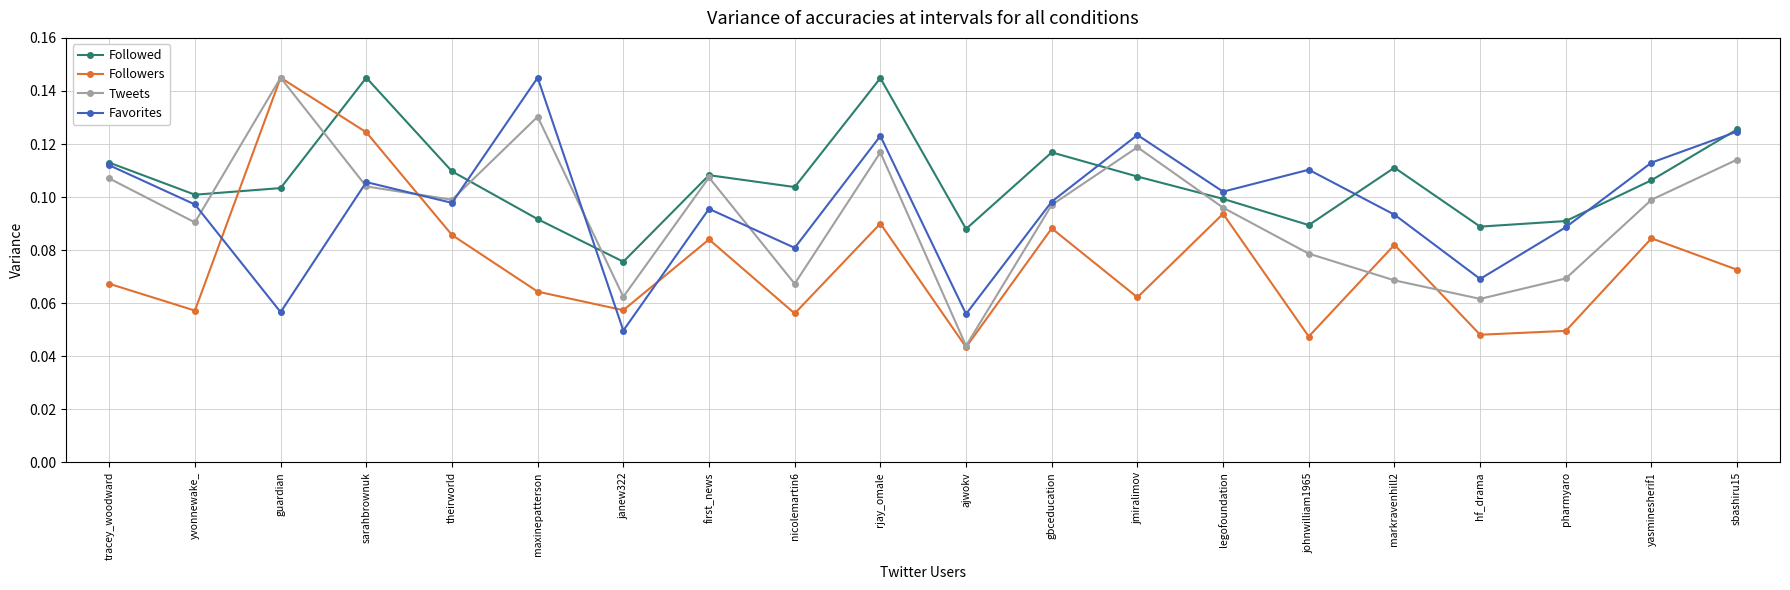

Between tracey_woodward and janew322, which series saw the biggest shift?

Favorites